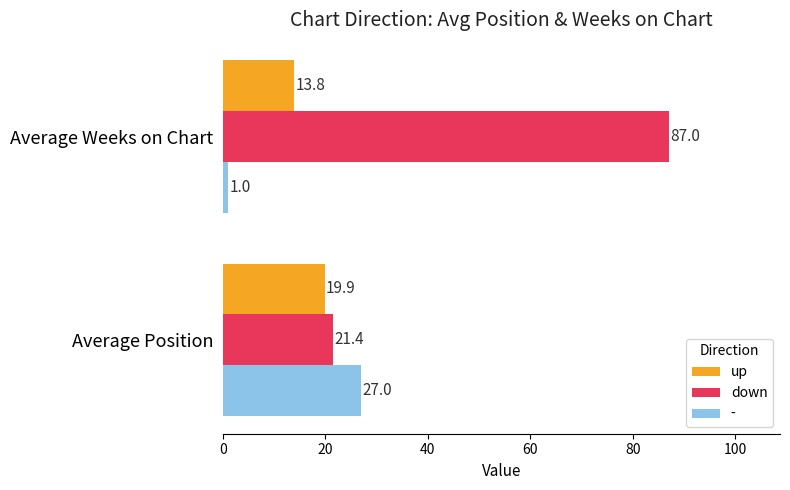

What is the average value of the down series?

54.2